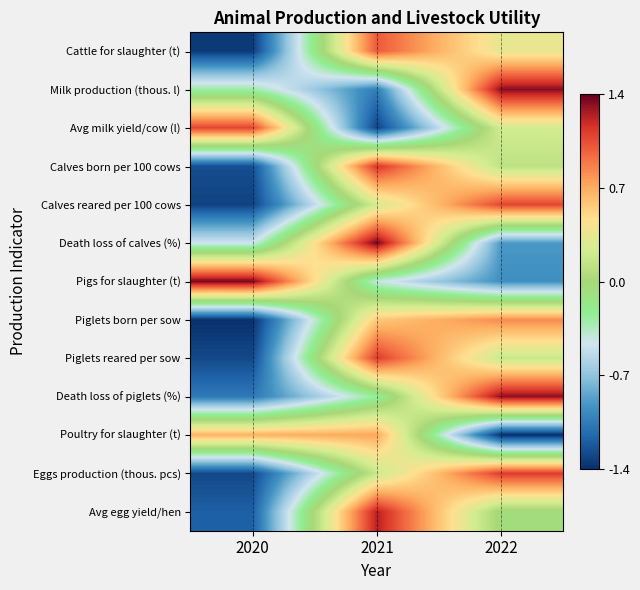

At which category does the chart reach its minimum across all series?

2022